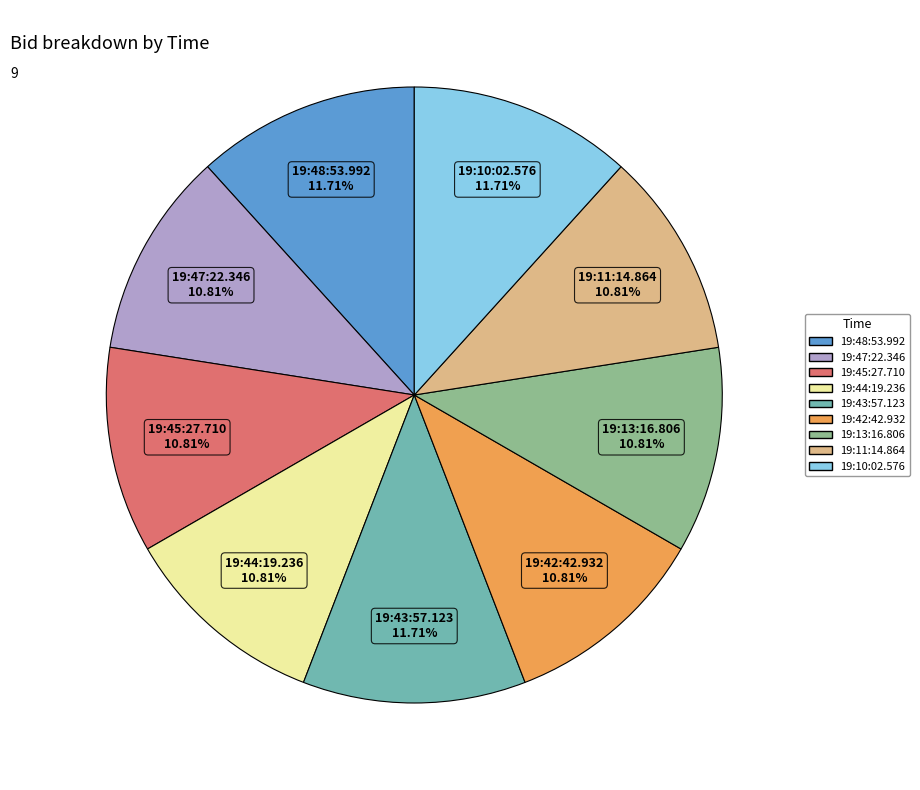

Combined, do 19:43:57.123 and 19:45:27.710 account for over 50%?

No